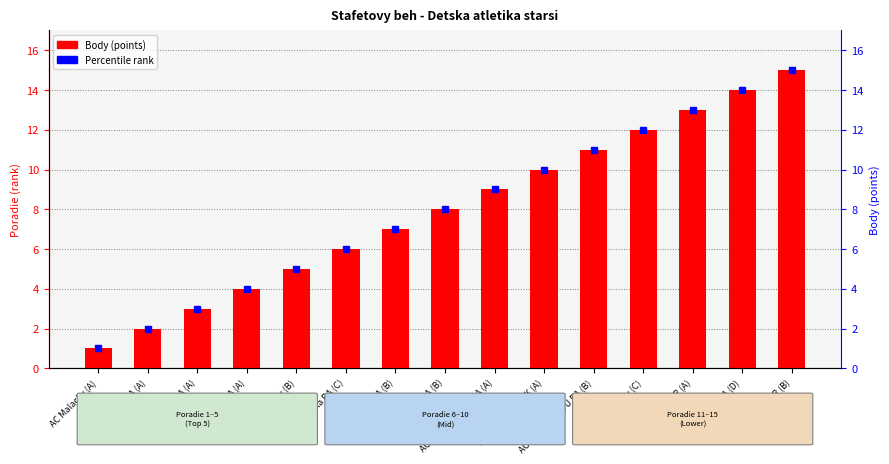

Which has a higher value, SPORT HROU BA (B) or AC Malacky (A)?

SPORT HROU BA (B)